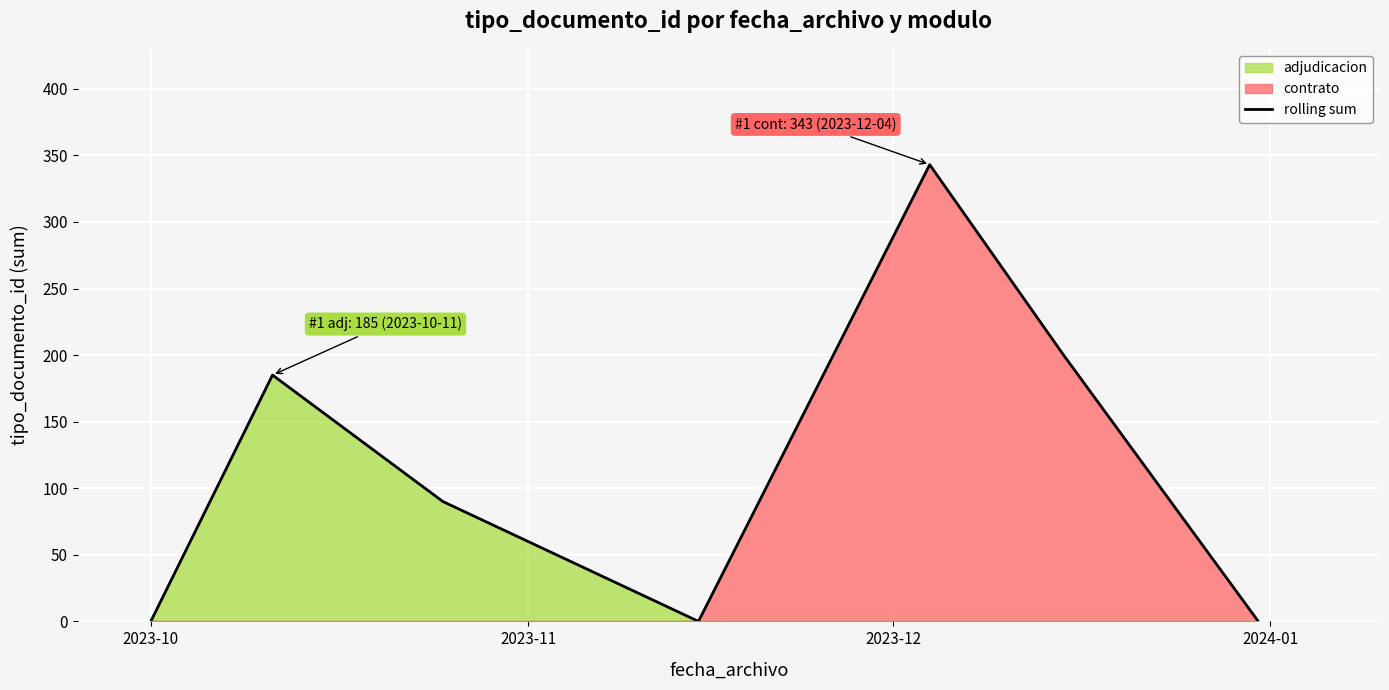

How many values are above zero?

4